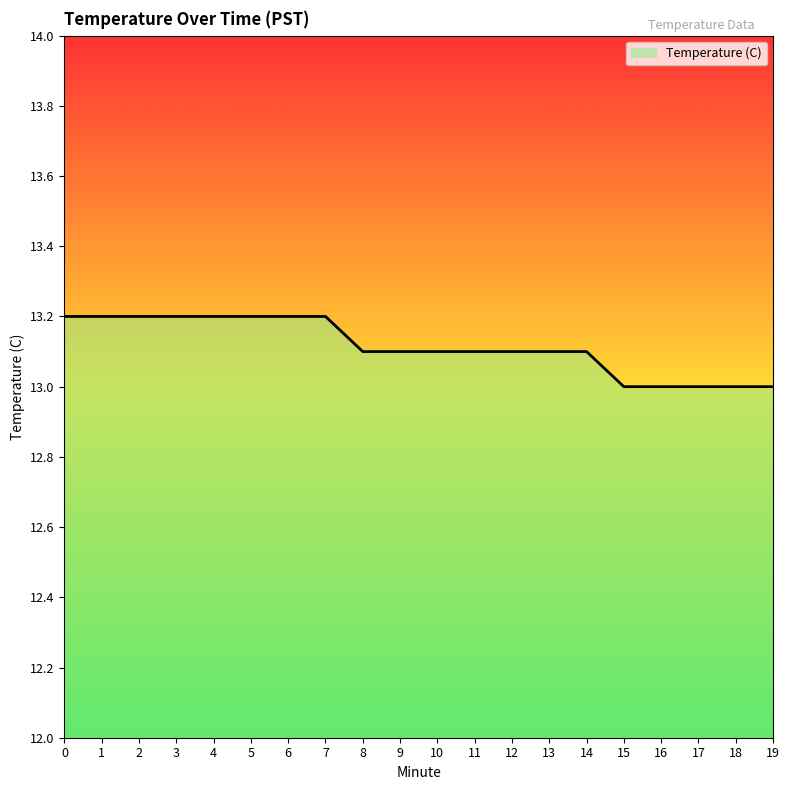

How many values are between 13 and 14?

20